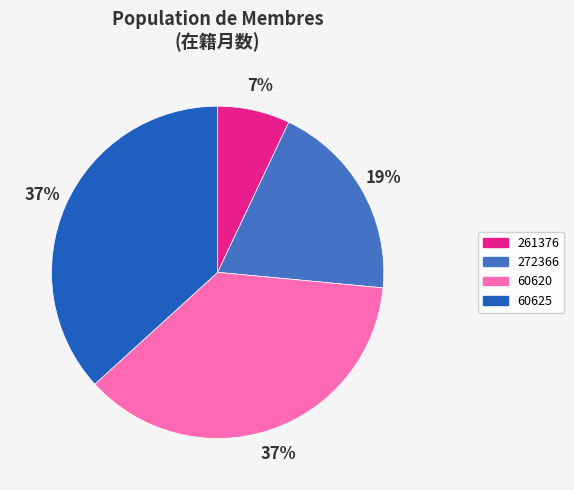

True or false: 261376 accounts for 1% of the total.

False